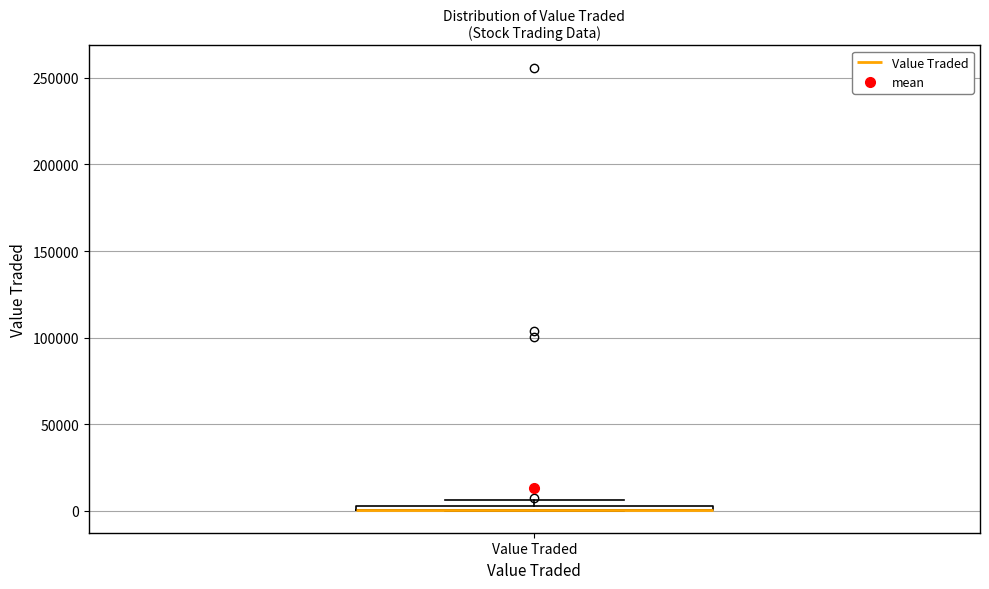

Where is the lower edge of the box for Value Traded on the y-axis? The values are not printed on the chart, so give them approximately, as read against the axis.

0